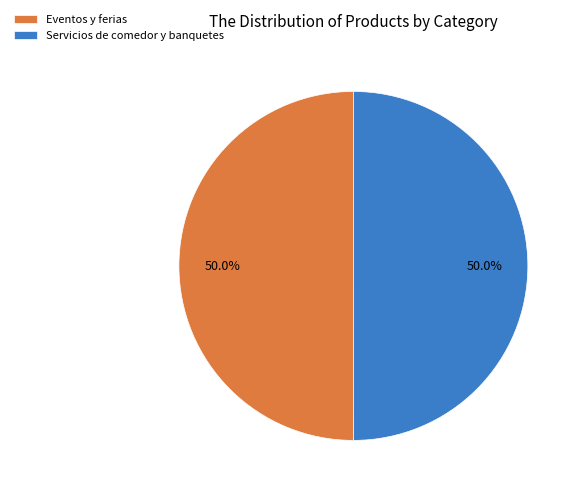

What portion of the pie excludes Eventos y ferias?

50.0%